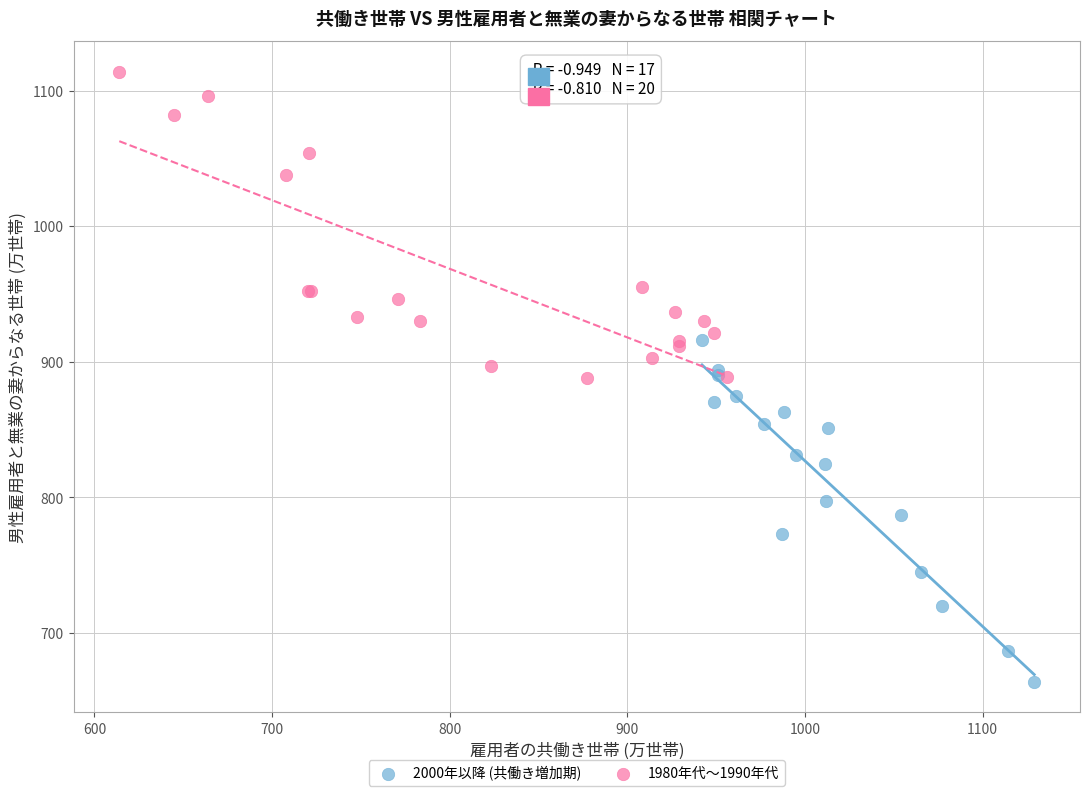

Which series contains the lowest Y value?

2000年以降 (共働き増加期)